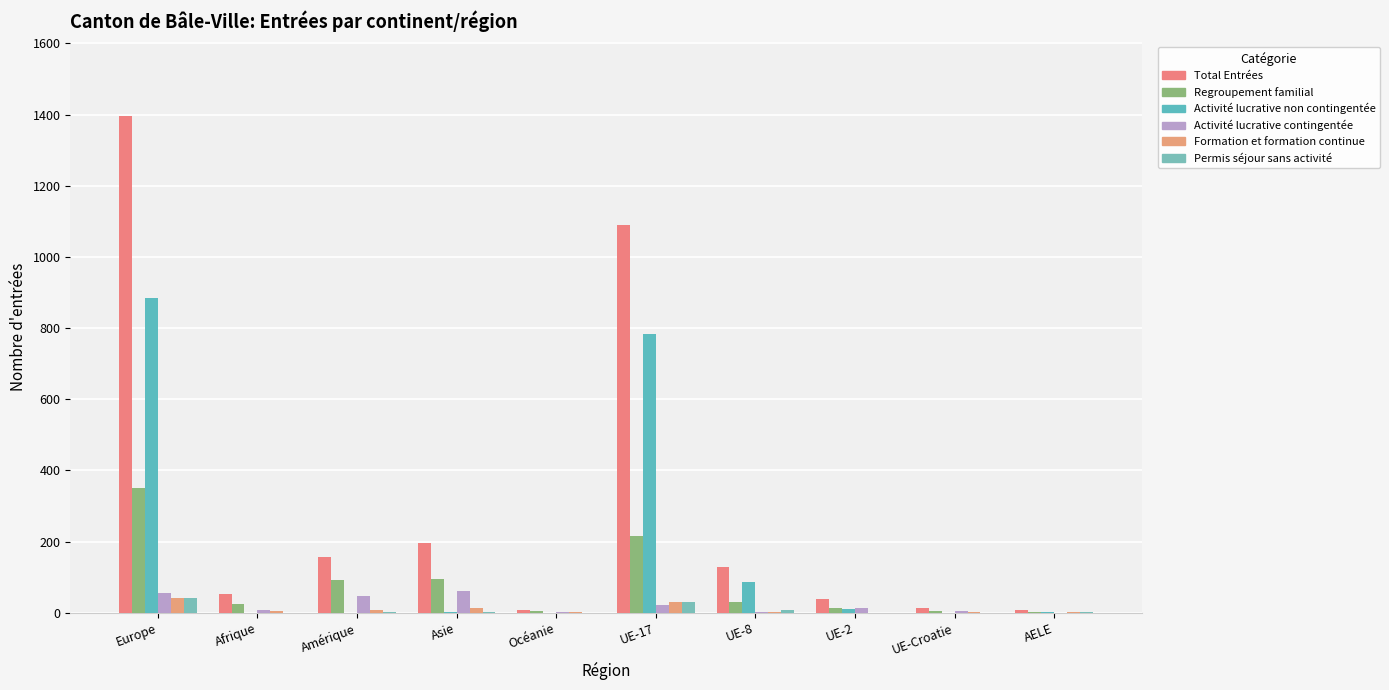

Reading left to right, extract all data points from this chart.

Total Entrées: Europe=1396	Afrique=54	Amérique=158	Asie=196	Océanie=8	UE-17=1090	UE-8=128	UE-2=39	UE-Croatie=14	AELE=8
Regroupement familial: Europe=351	Afrique=26	Amérique=92	Asie=95	Océanie=4	UE-17=215	UE-8=30	UE-2=13	UE-Croatie=4	AELE=1
Activité lucrative non contingentée: Europe=886	Afrique=0	Amérique=0	Asie=2	Océanie=0	UE-17=784	UE-8=87	UE-2=11	UE-Croatie=0	AELE=3
Activité lucrative contingentée: Europe=56	Afrique=7	Amérique=48	Asie=61	Océanie=2	UE-17=22	UE-8=2	UE-2=14	UE-Croatie=6	AELE=0
Formation et formation continue: Europe=42	Afrique=5	Amérique=9	Asie=14	Océanie=2	UE-17=31	UE-8=1	UE-2=0	UE-Croatie=2	AELE=3
Permis séjour sans activité: Europe=41	Afrique=0	Amérique=3	Asie=3	Océanie=0	UE-17=31	UE-8=7	UE-2=0	UE-Croatie=0	AELE=1